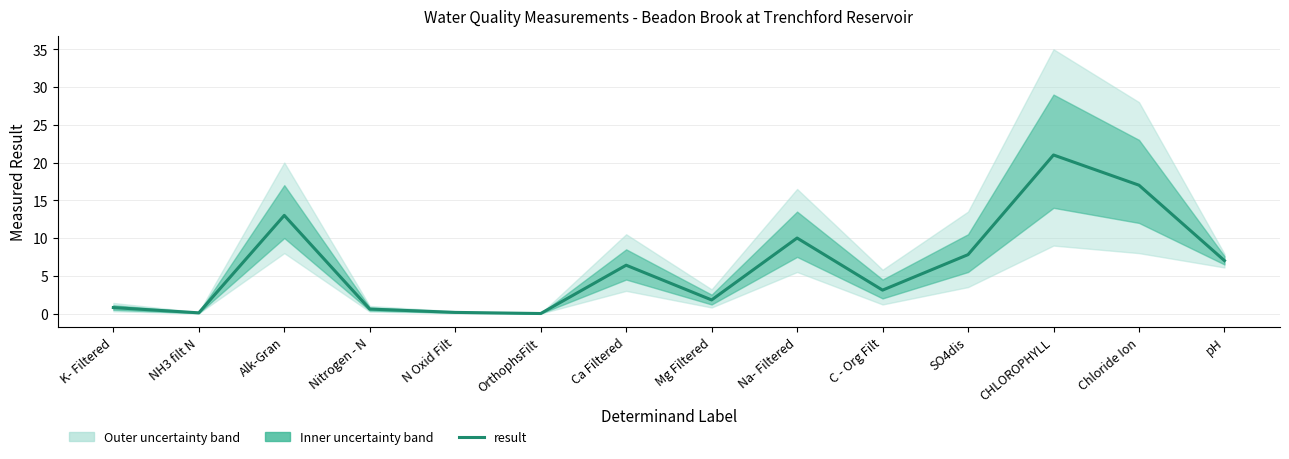

Reading left to right, transcribe all the data shown in this chart.

0.8	0.1	13.0	0.6	0.1	0.0	6.4	1.8	10.0	3.1	7.8	21.0	17.0	7.0